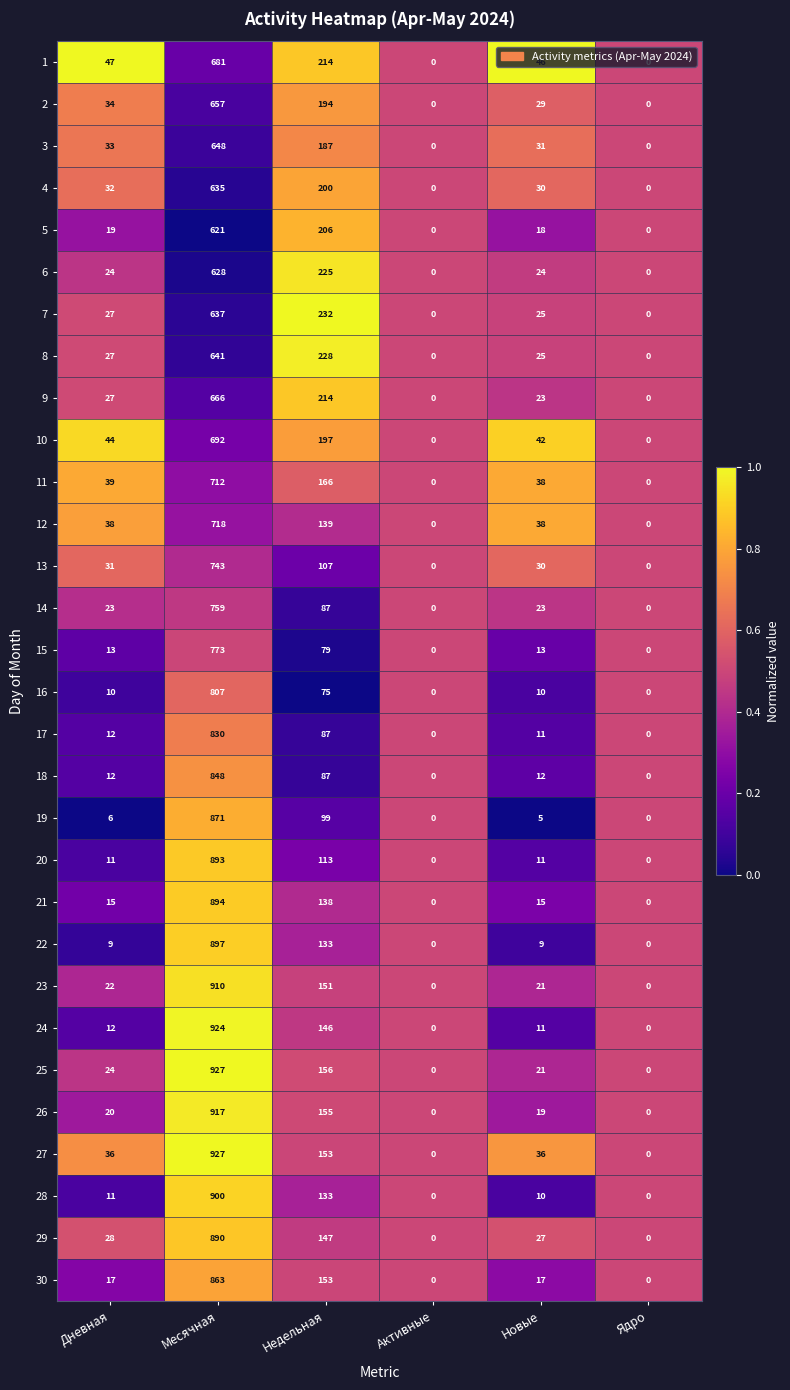

At which category is the sum across all series the highest?

Месячная